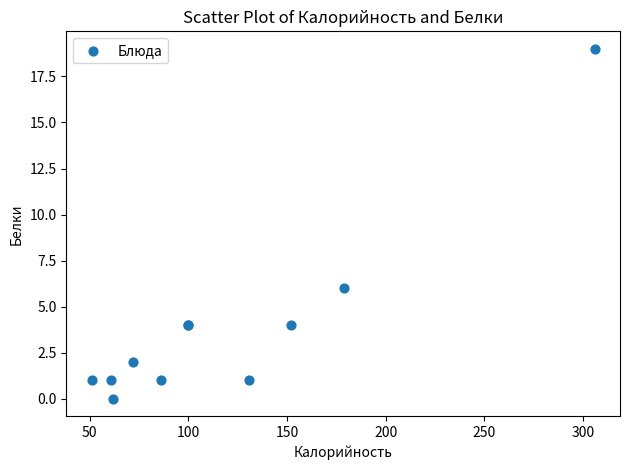

What Y value in the scatter plot is closest to 9?

6